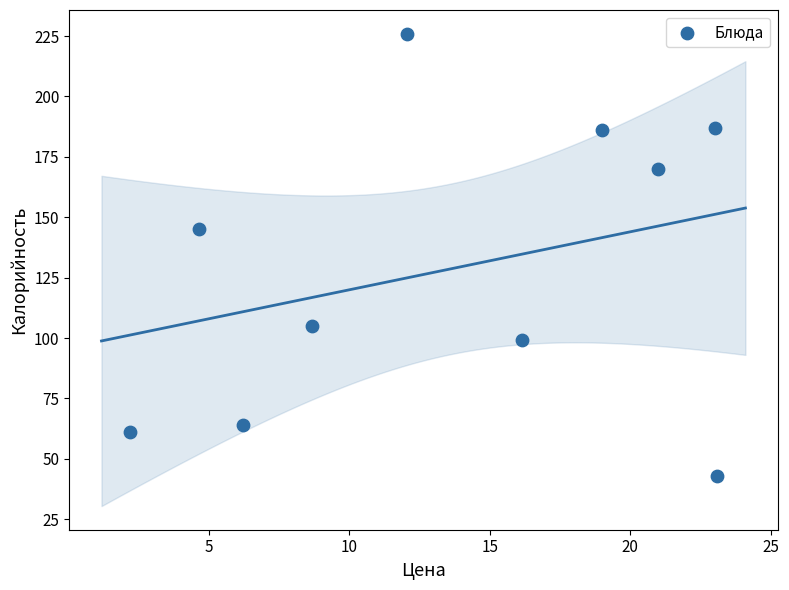

What is the average Y value?

129